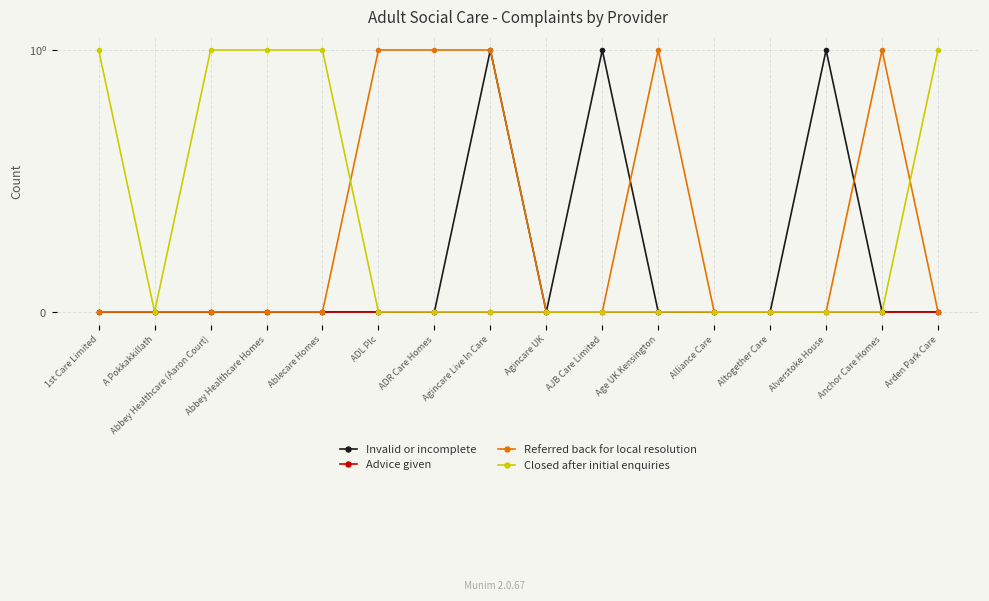

The Invalid or incomplete series shows 0 at Abbey Healthcare (Aaron Court). True or false?

False